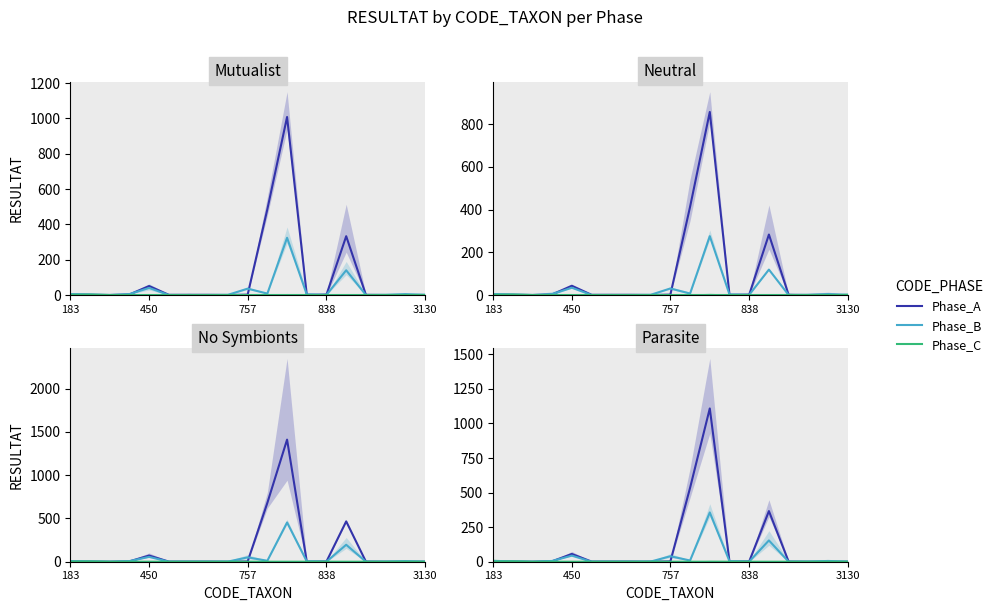

True or false: Phase_B has a value of 1.1 at 838.

True